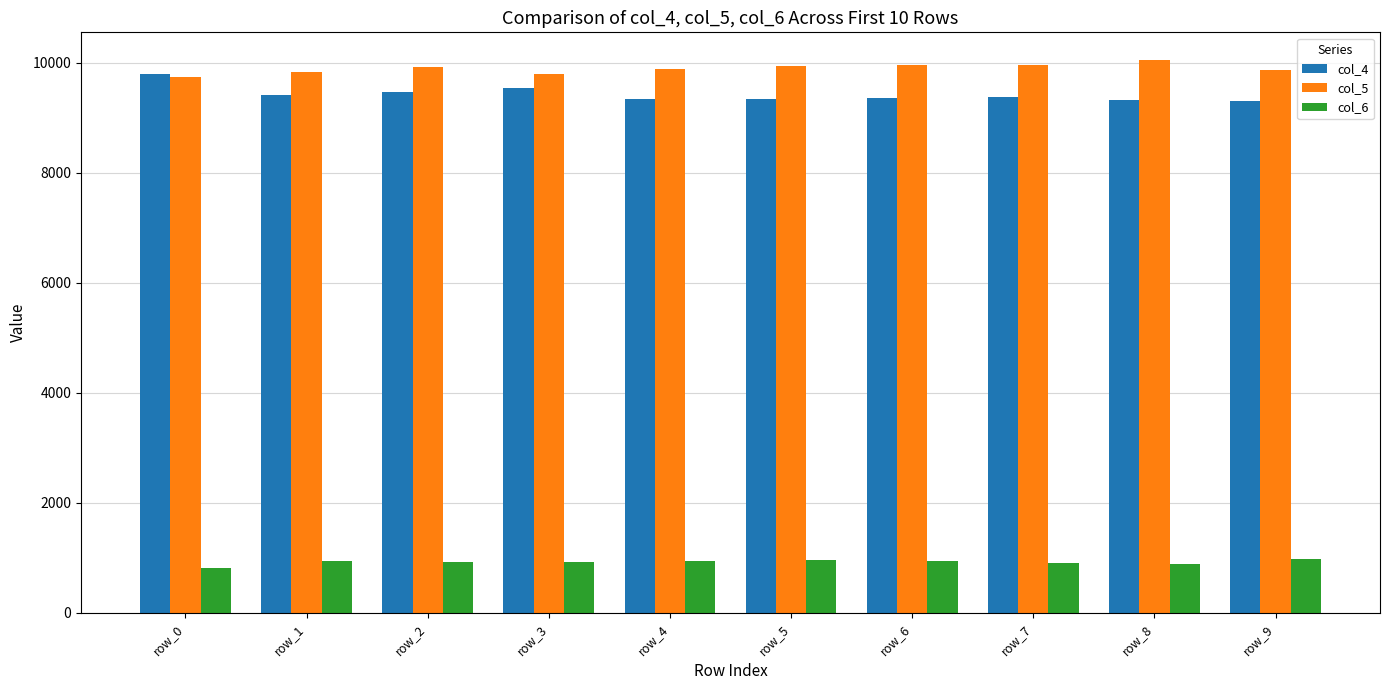

At row_7, list the series in order from largest to smallest.

col_5, col_4, col_6